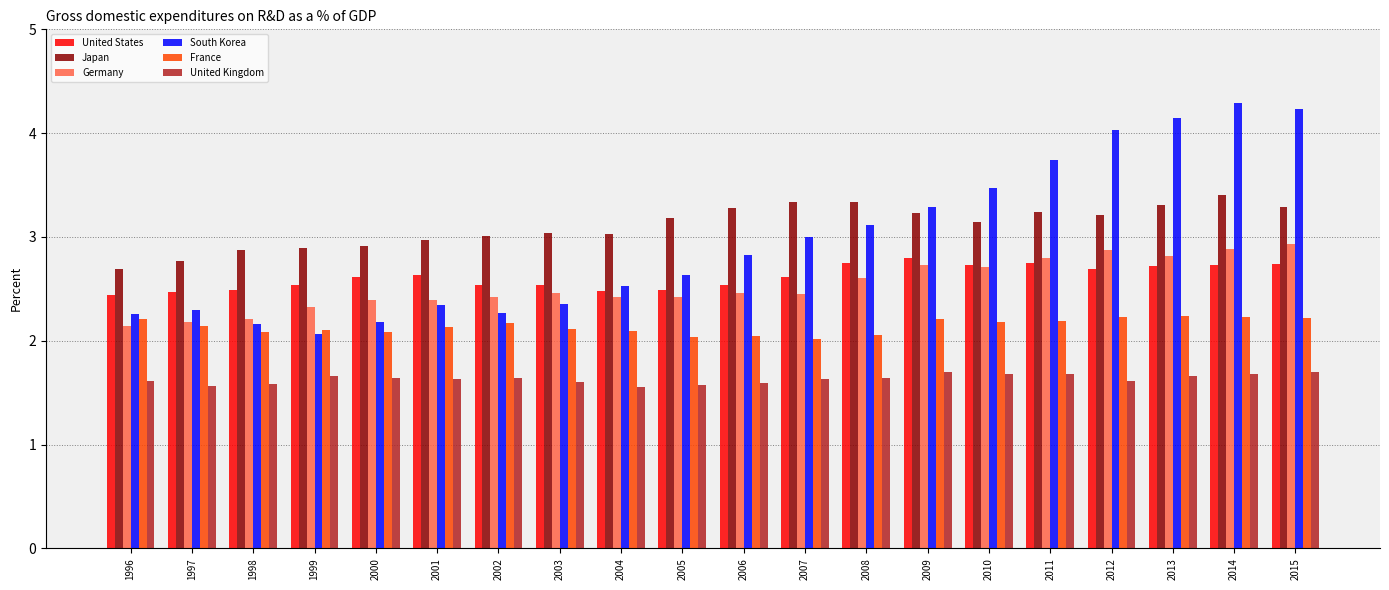

What is the maximum value shown in the chart?

4.3